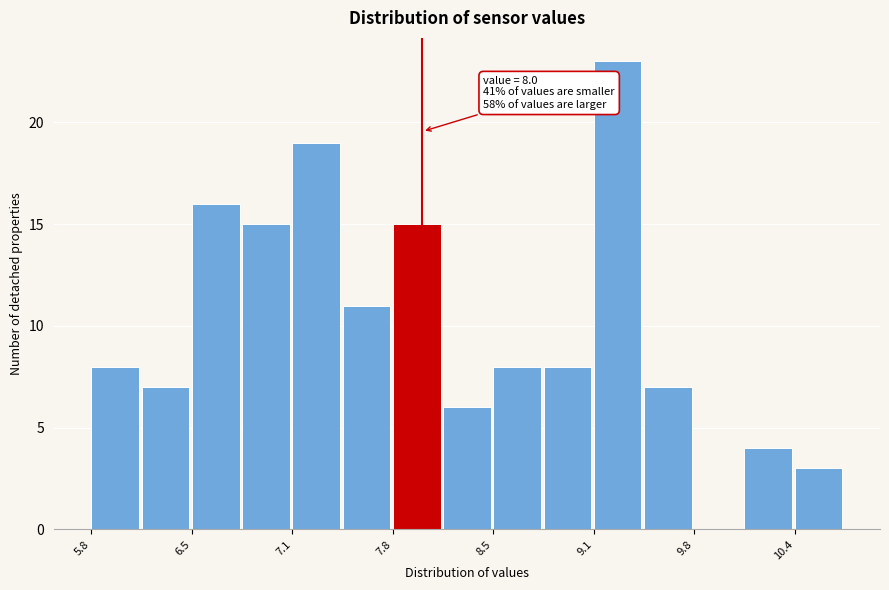

Around what value on the x-axis is the tallest bar? Give the approximate position of its centre, as read against the axis.

9.3